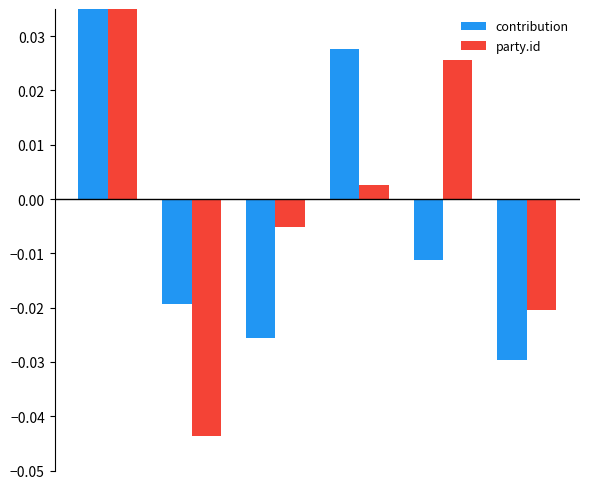

Rank the series by their maximum value, from lowest to highest.

party.id, contribution